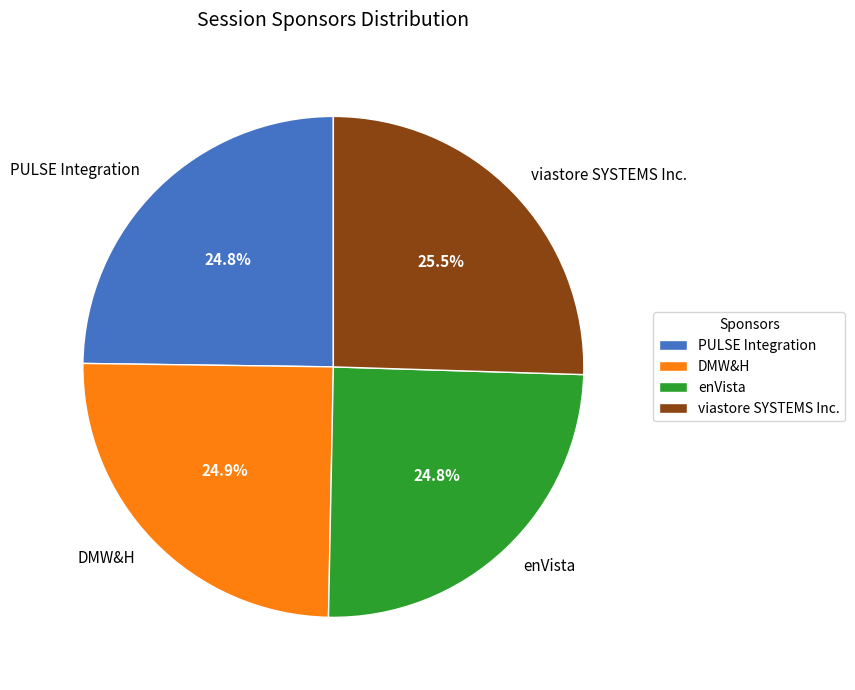

To the nearest percent, what percentage of the pie is DMW&H?

25%